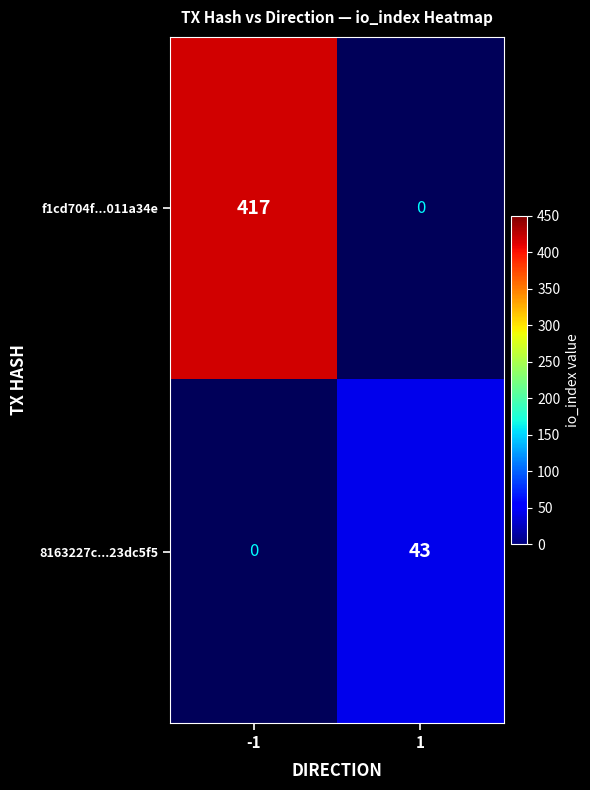

The value of 8163227c...23dc5f5 at 1 is 43. True or false?

True